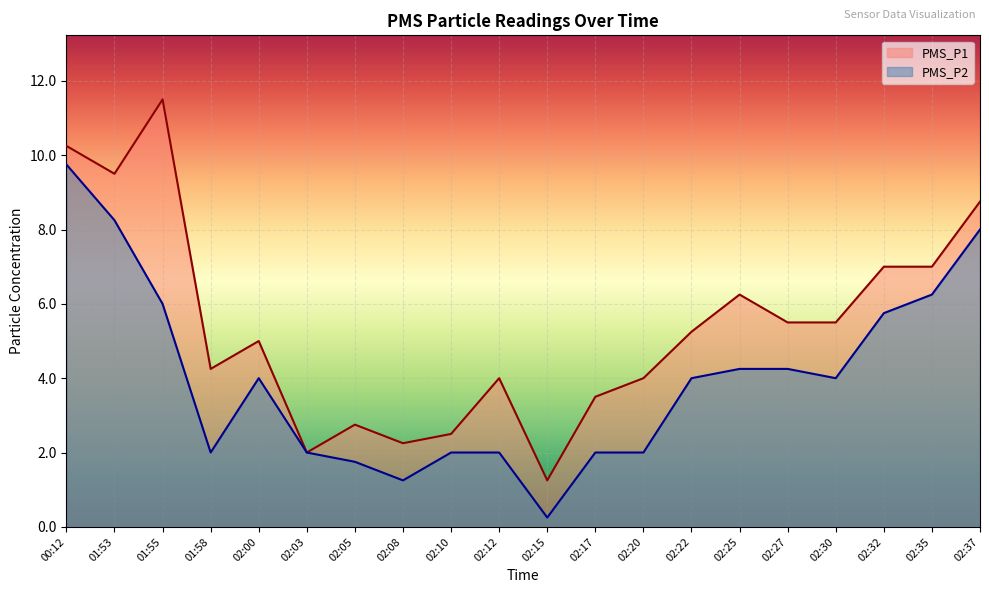

Reading left to right, transcribe all the data shown in this chart.

PMS_P1: 00:12=10.2	01:53=9.5	01:55=11.5	01:58=4.2	02:00=5.0	02:03=2.0	02:05=2.8	02:08=2.2	02:10=2.5	02:12=4.0	02:15=1.2	02:17=3.5	02:20=4.0	02:22=5.2	02:25=6.2	02:27=5.5	02:30=5.5	02:32=7.0	02:35=7.0	02:37=8.8
PMS_P2: 00:12=9.8	01:53=8.2	01:55=6.0	01:58=2.0	02:00=4.0	02:03=2.0	02:05=1.8	02:08=1.2	02:10=2.0	02:12=2.0	02:15=0.2	02:17=2.0	02:20=2.0	02:22=4.0	02:25=4.2	02:27=4.2	02:30=4.0	02:32=5.8	02:35=6.2	02:37=8.0